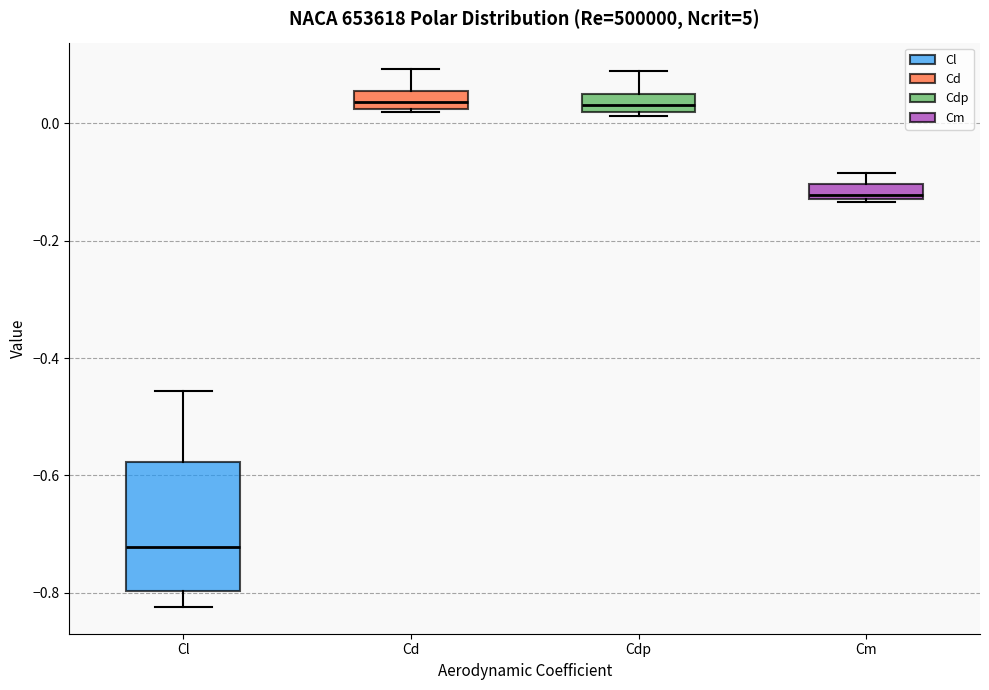

Which box's median line is the lowest?

Cl